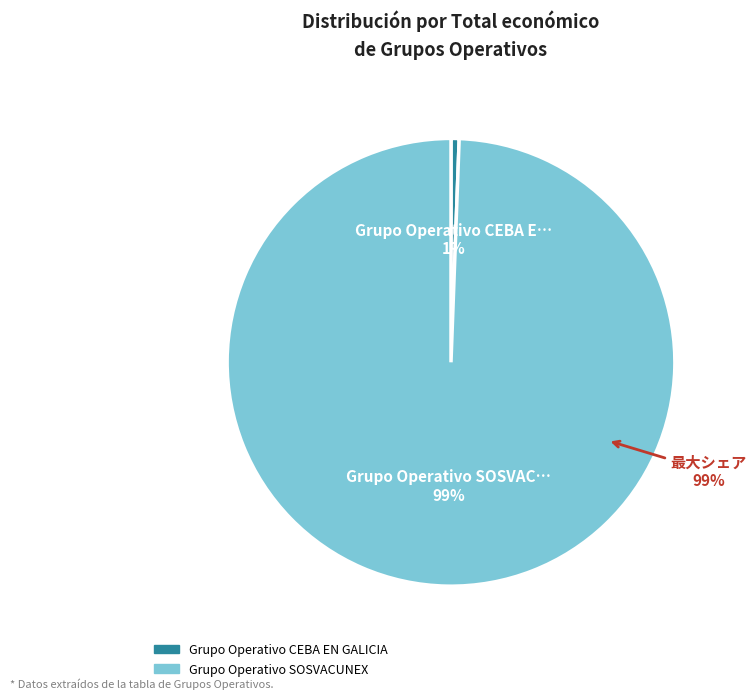

To the nearest percent, what is the combined percentage of Grupo Operativo SOSVACUNEX and Grupo Operativo CEBA EN GALICIA?

100%